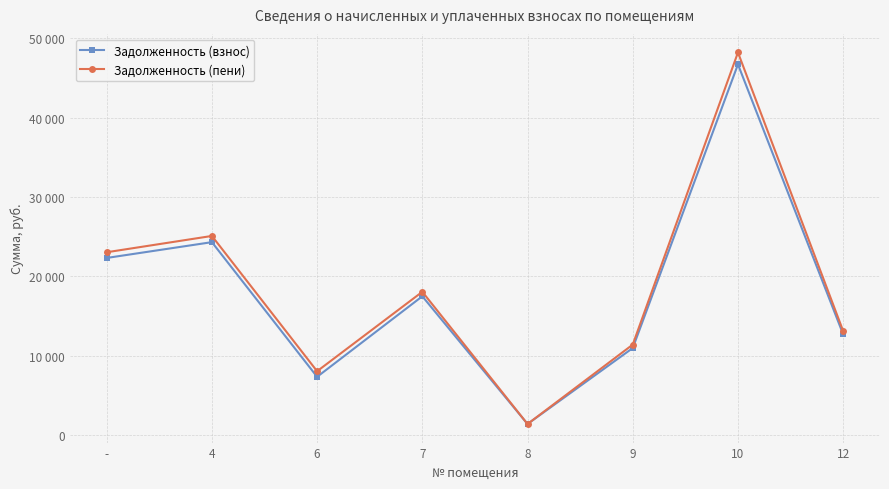

At 12, list the series in order from largest to smallest.

Задолженность (пени), Задолженность (взнос)